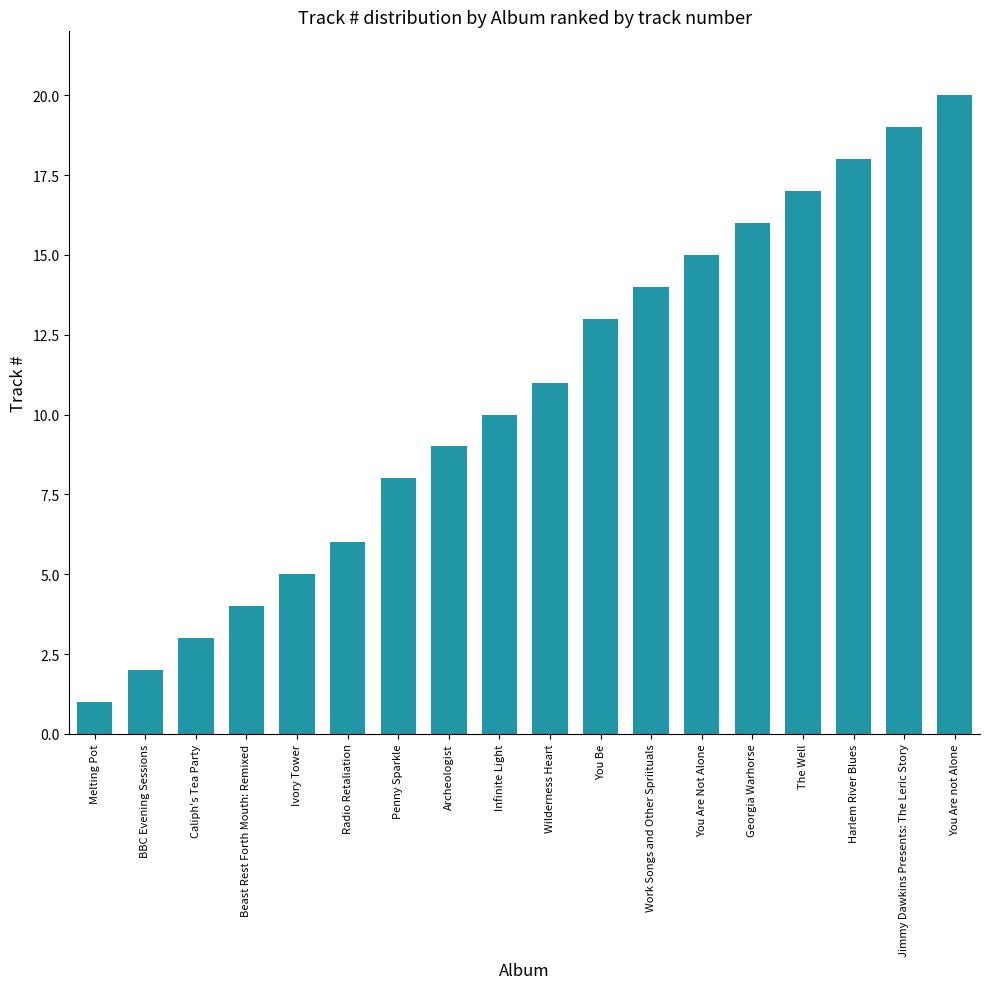

What is the sum of the values at Radio Retaliation and Infinite Light?

16